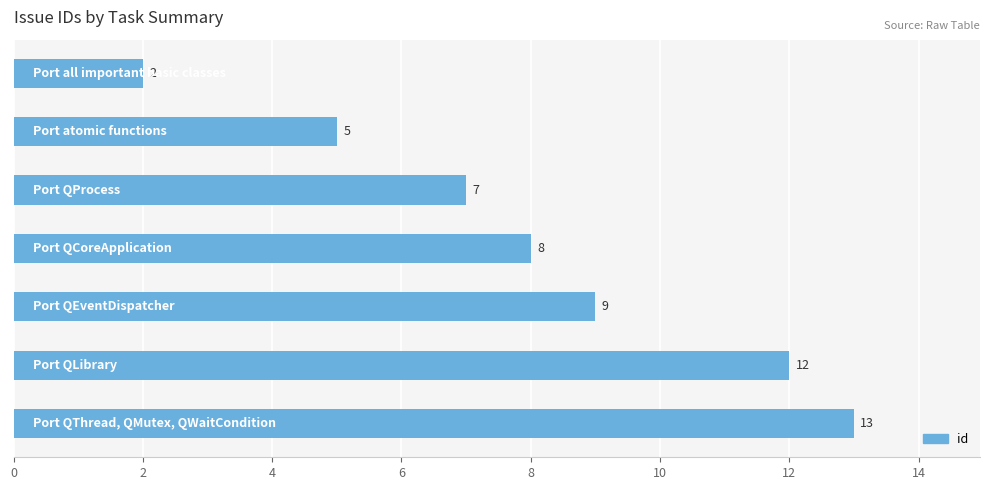

What is the difference between the maximum and minimum values?

11